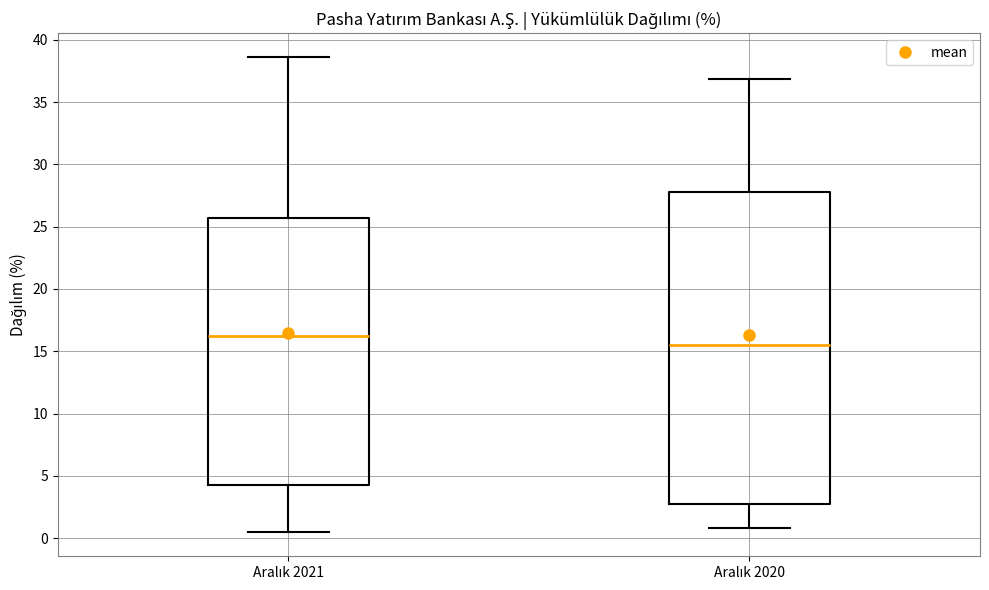

Which box has the highest median line?

Aralık 2021